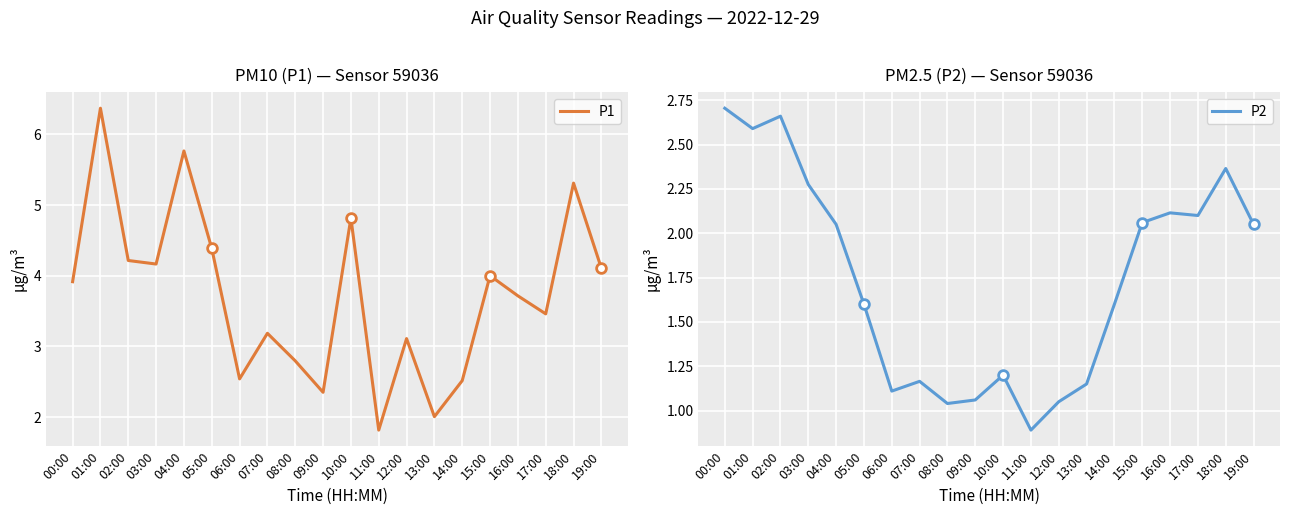

What is the label of the 20th point from the left?

19:00